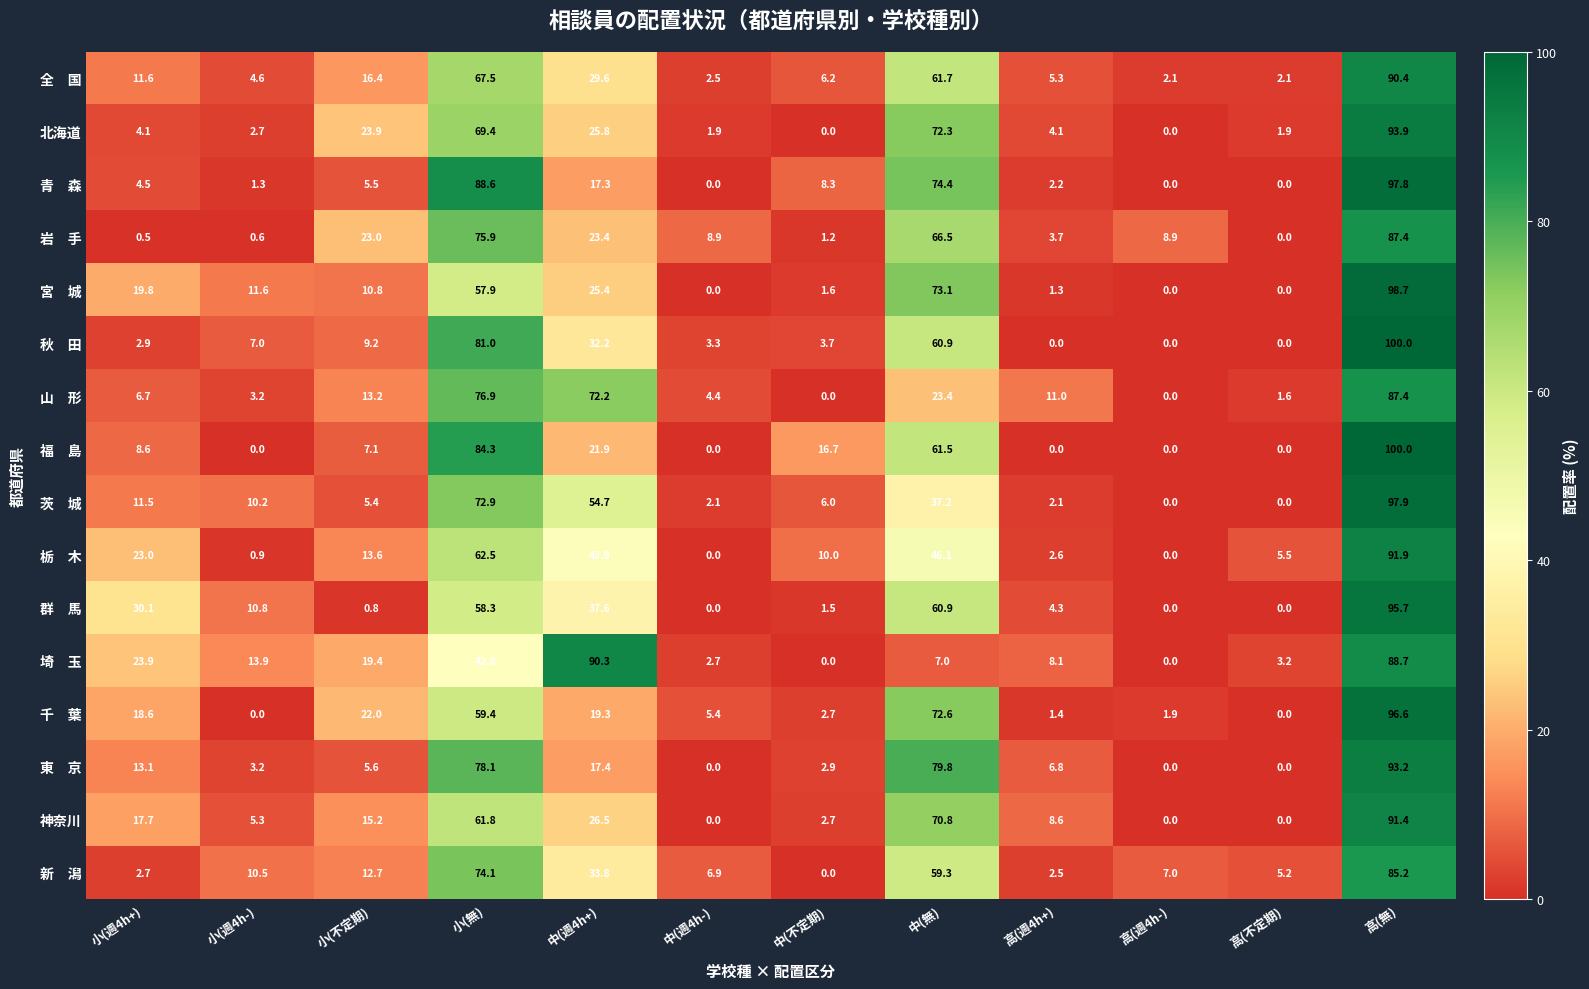

The 神奈川 series shows 0.0 at 高(不定期). True or false?

True